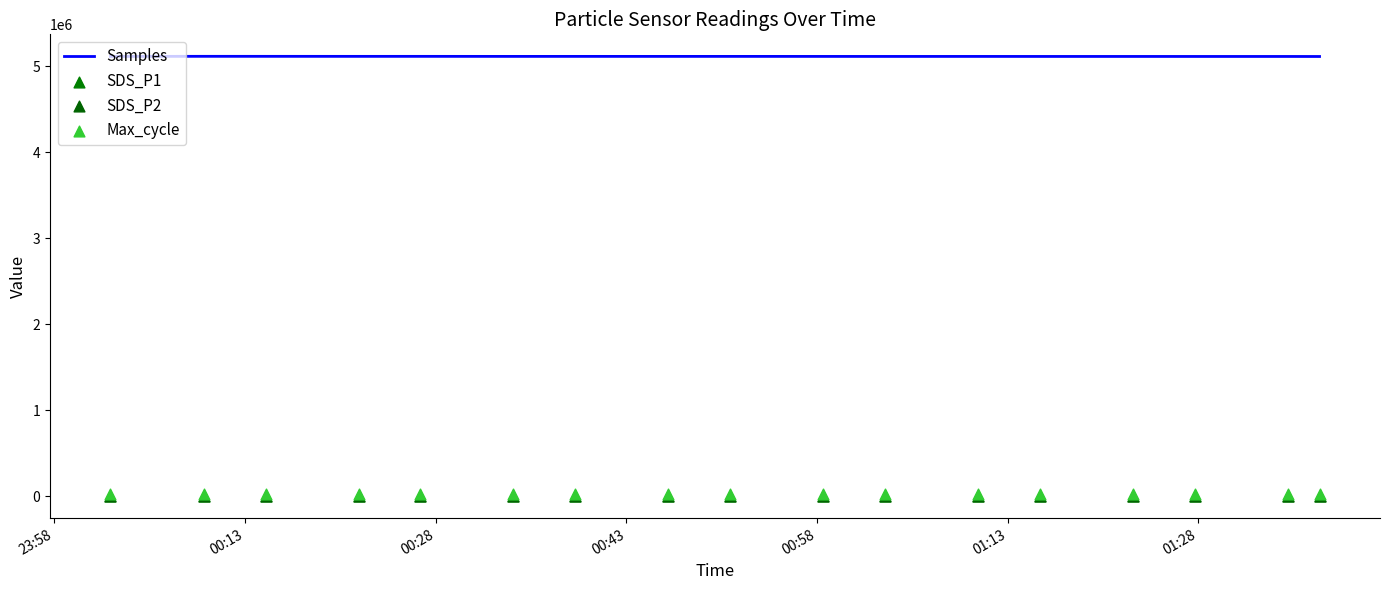

What are all the series names shown in the legend?

Samples, SDS_P1, SDS_P2, Max_cycle